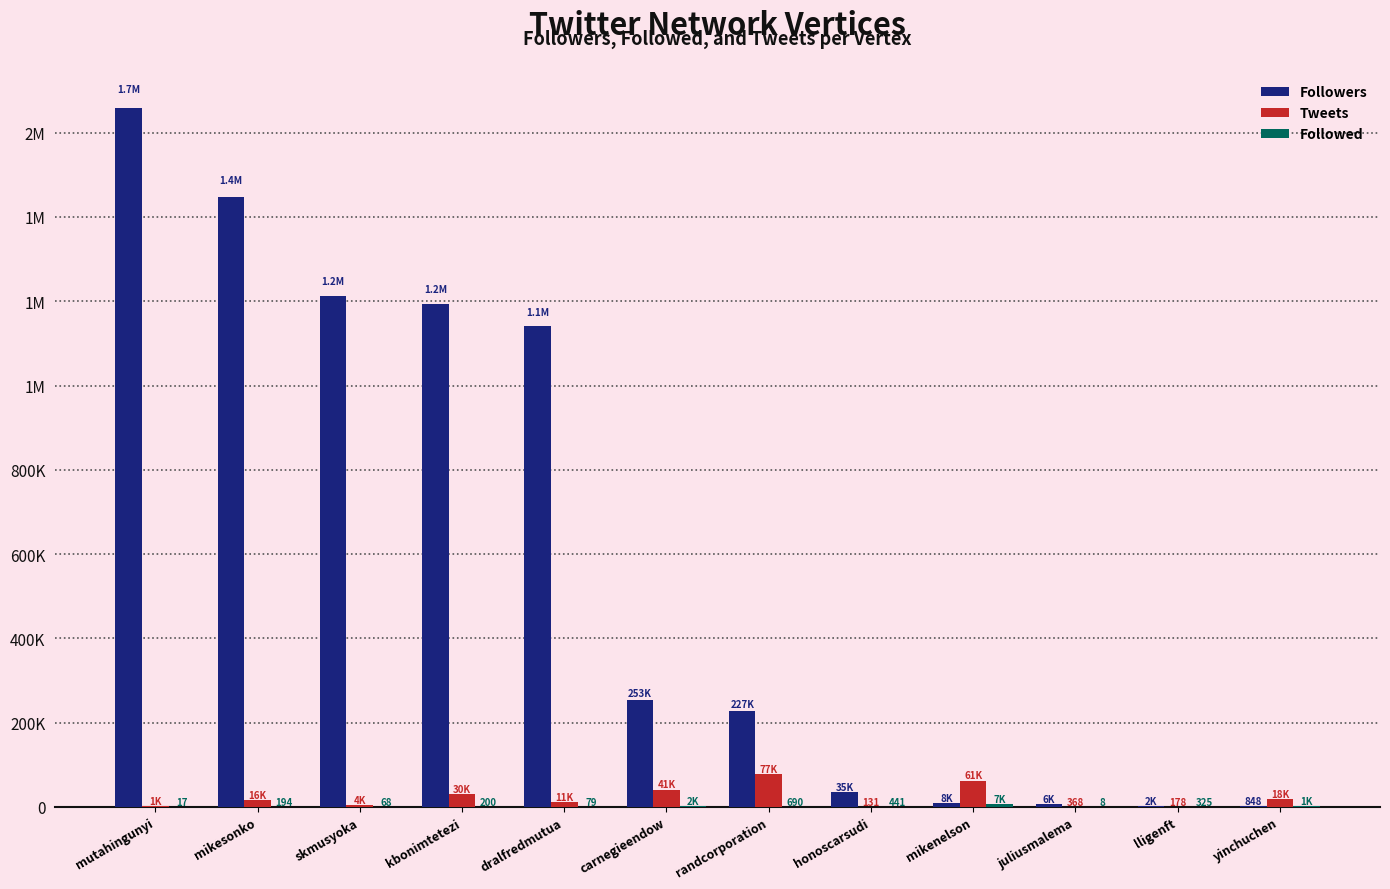

Which series has the largest total across all categories?

Followers